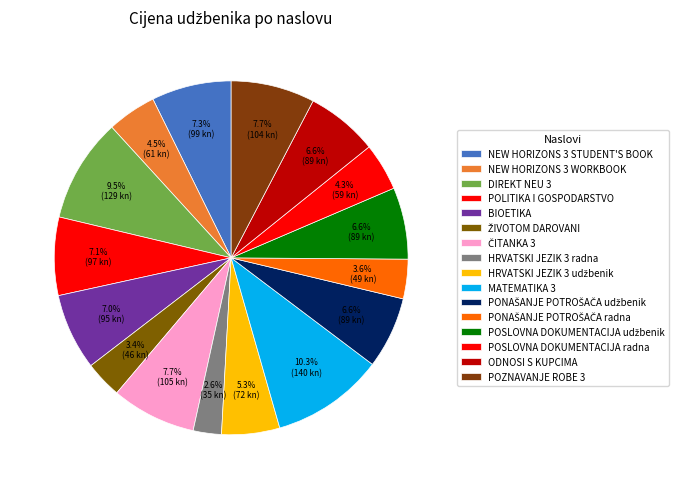

To the nearest percent, what is the difference between the largest and smallest slice percentages?

8%